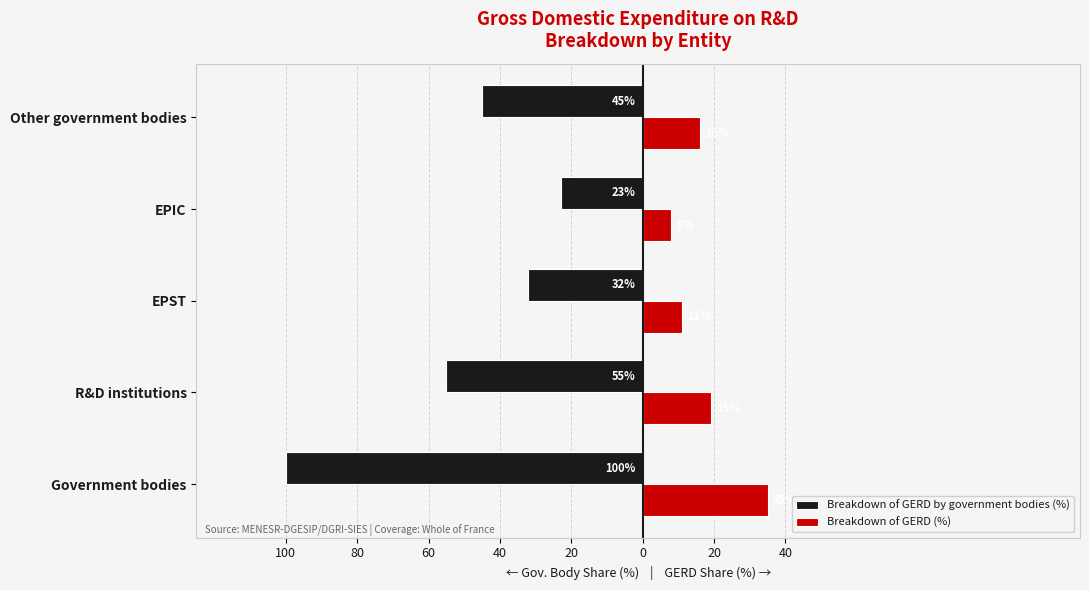

How many Breakdown of GERD (%) values are between 11 and 19?

3